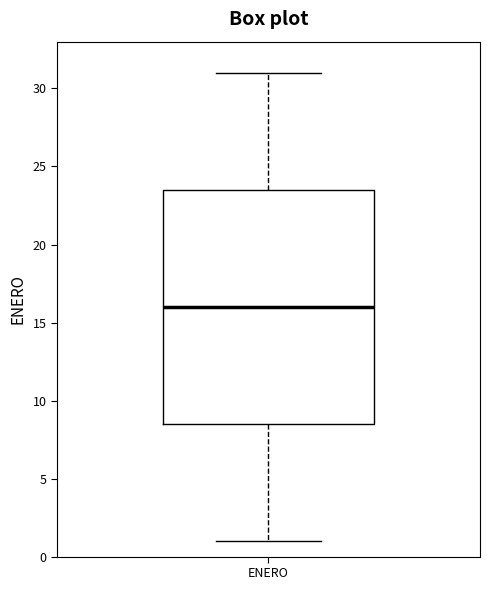

Read this box plot against the y-axis: the position of the median line, the range covered by the box, and the ends of both whiskers. The values are not printed on the chart, so give them approximately, as read against the axis.

median 16.0, box 8.5 to 23.5, whiskers 1.0 to 31.0